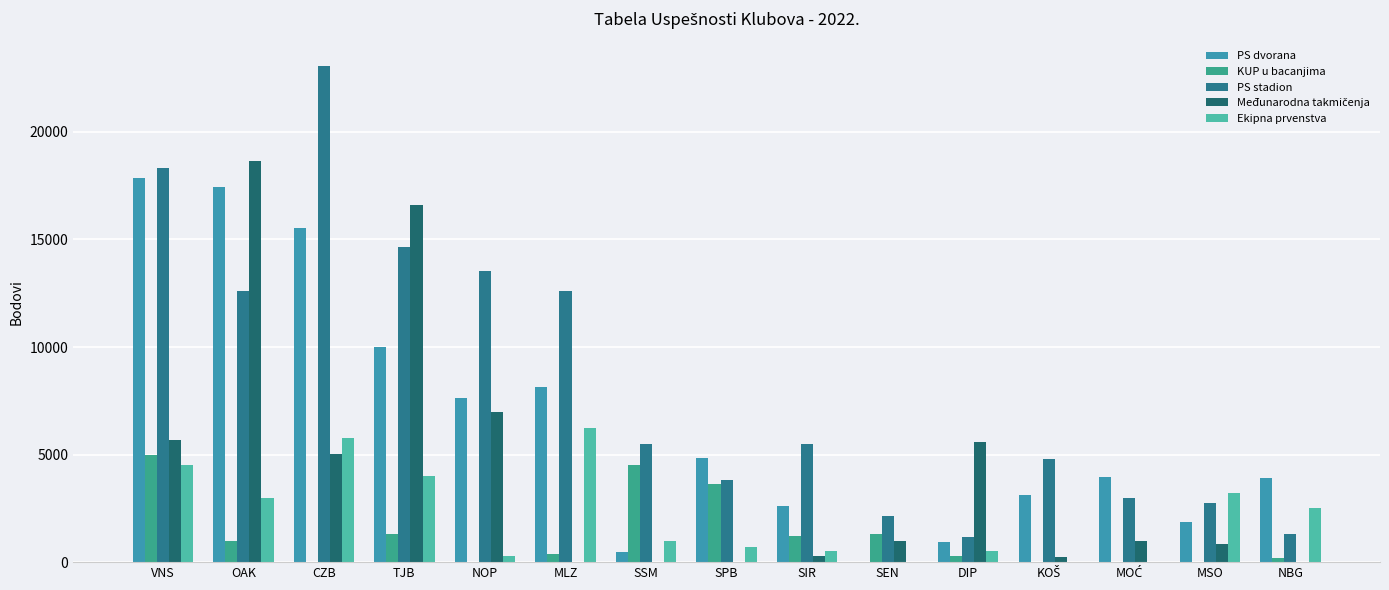

What is the sum of all PS dvorana values?

98300